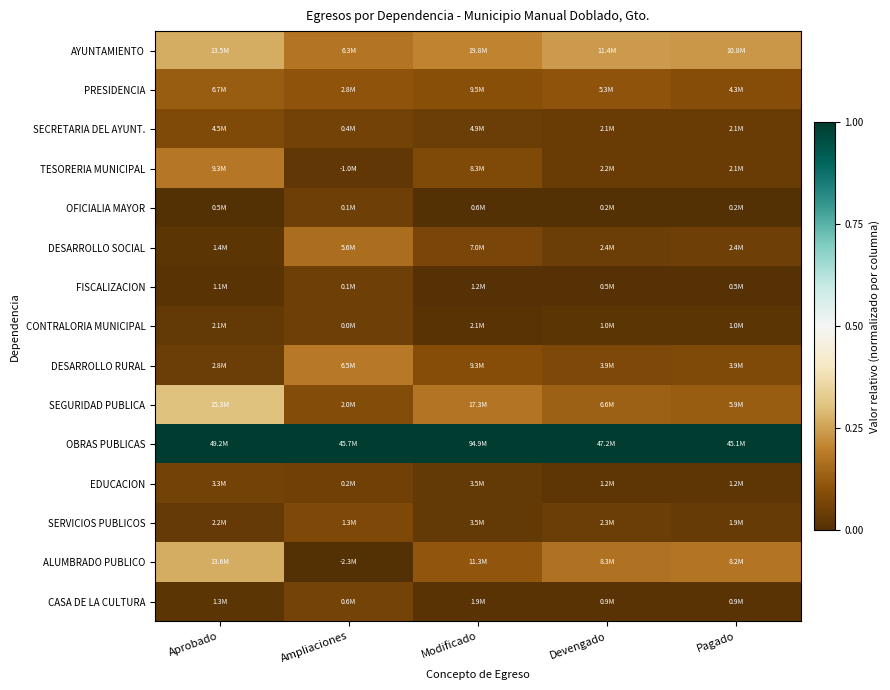

At which category is the sum across all series the highest?

Aprobado